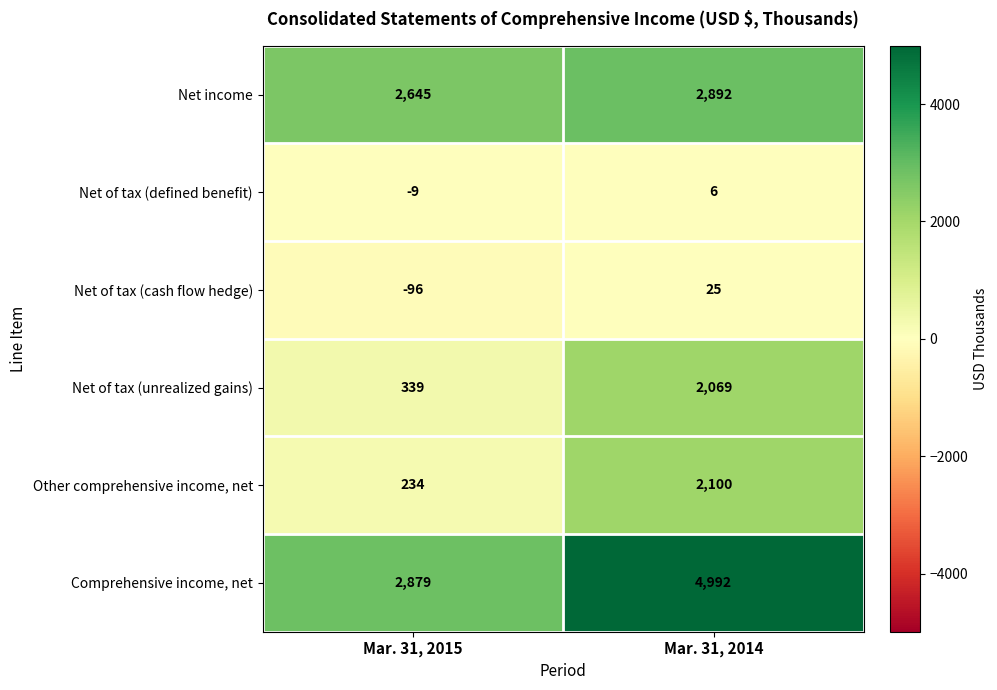

At how many categories does at least one series exceed 4491?

1